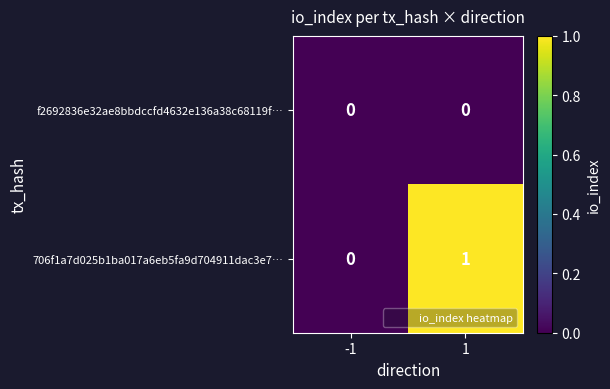

How many categories are shown in the chart?

2